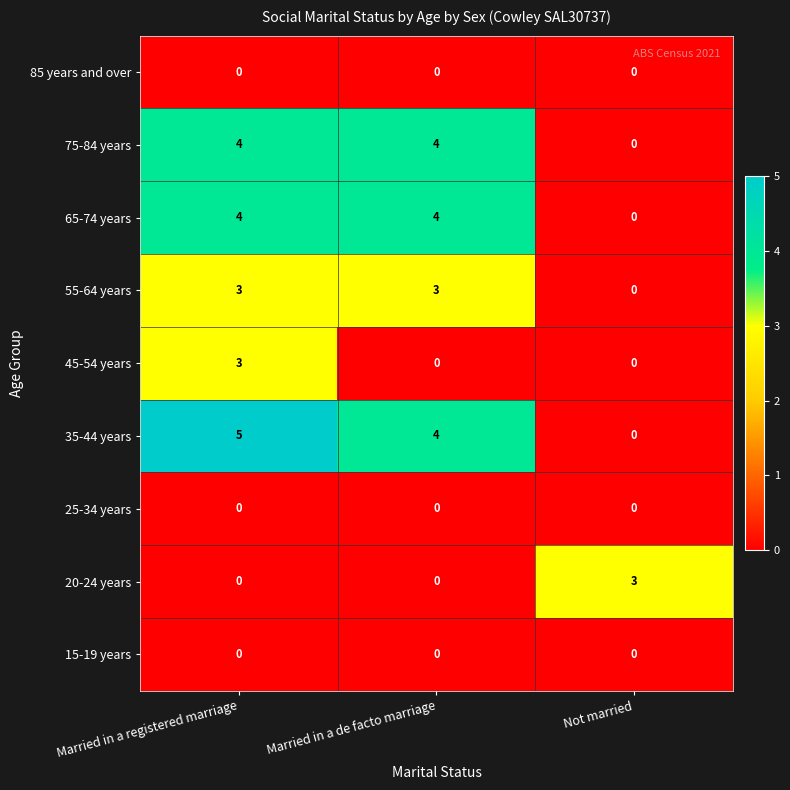

List the labels in order of 35-44 years value, smallest first.

Not married, Married in a de facto marriage, Married in a registered marriage